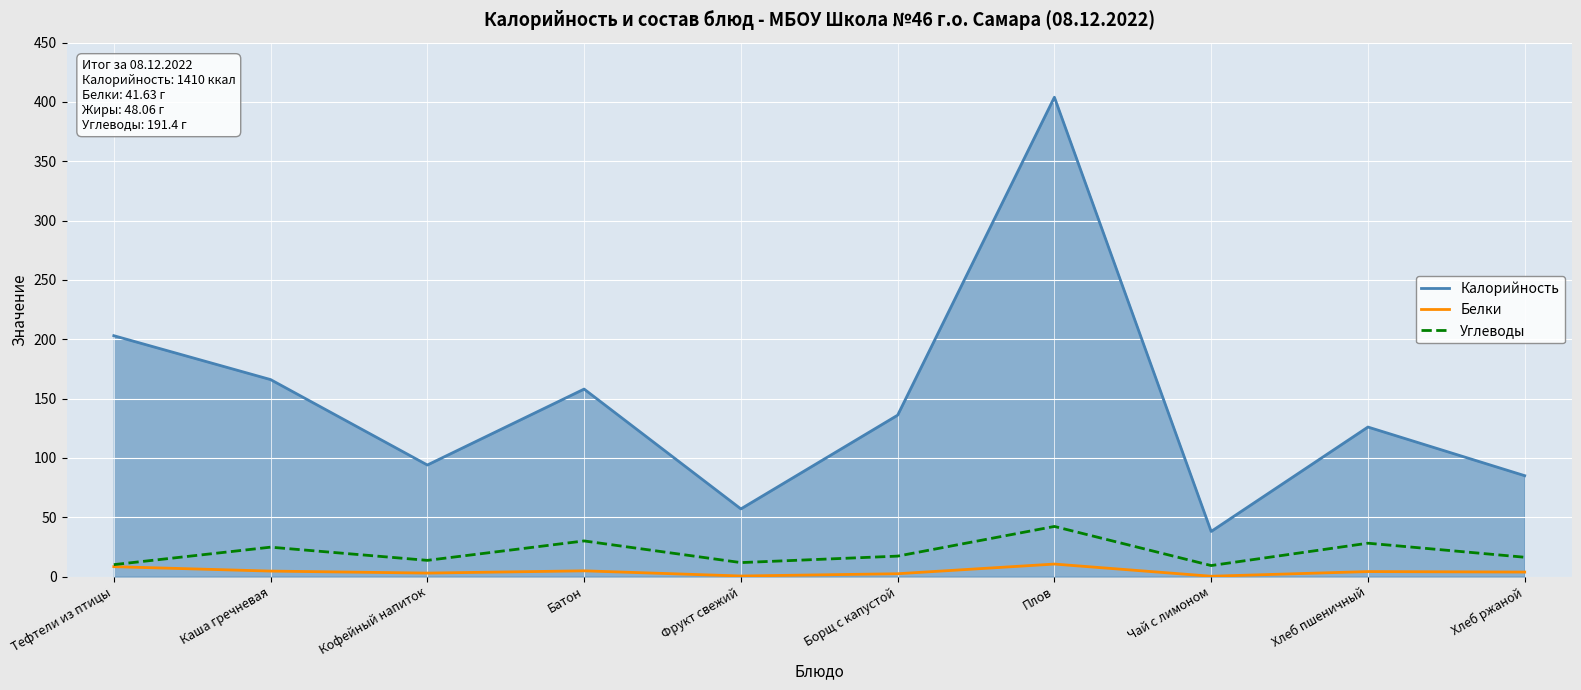

At which label does Углеводы reach its peak?

Плов